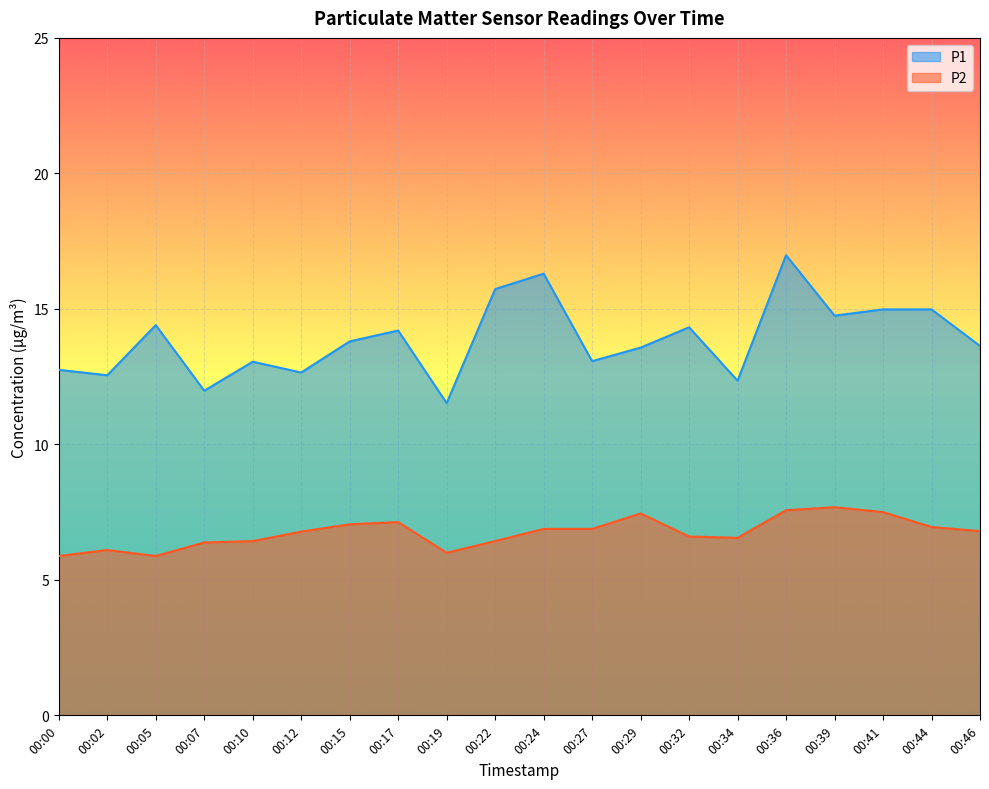

At which label does P2 first exceed 6?

00:02